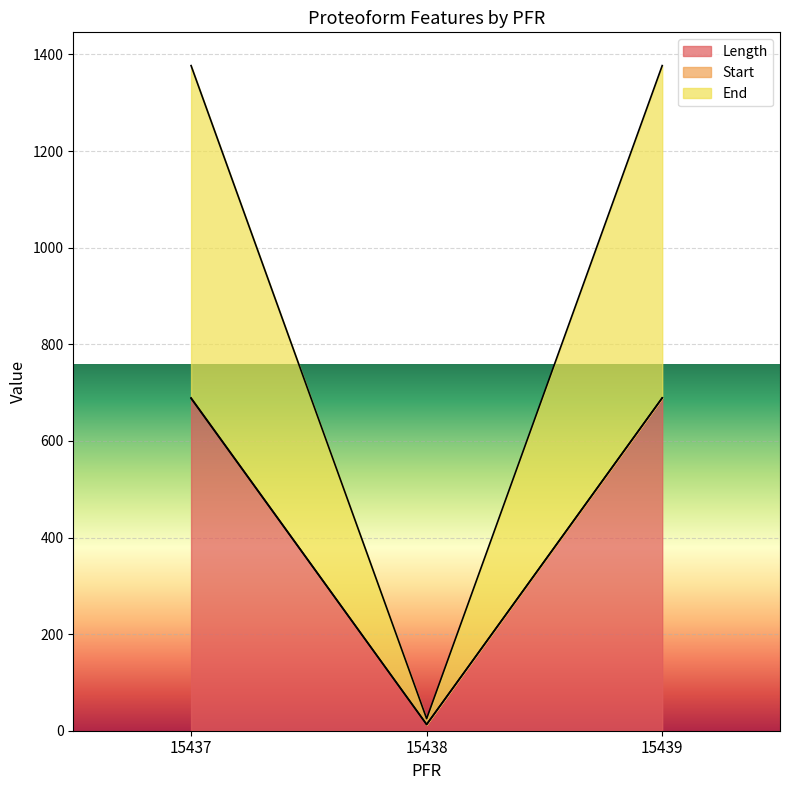

Does the chart display data point markers on the line(s)?

No